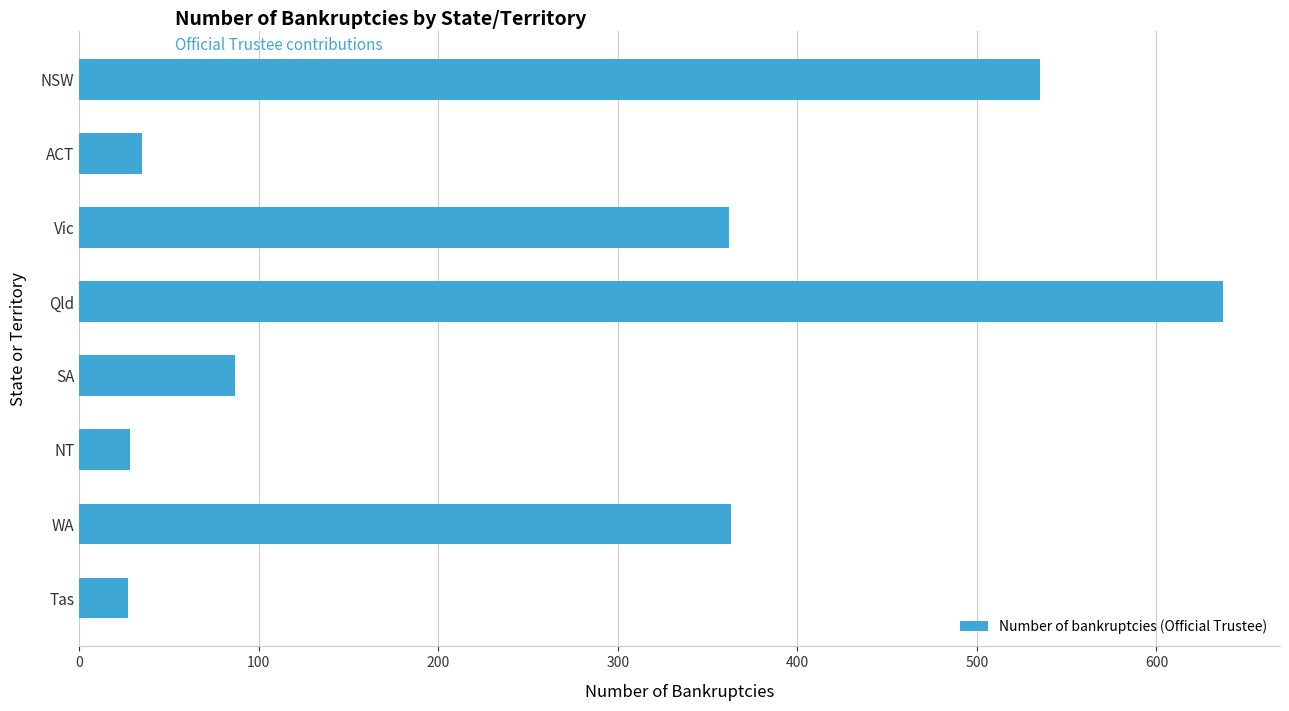

What is the ratio of the value at WA to the value at Tas?

13.4